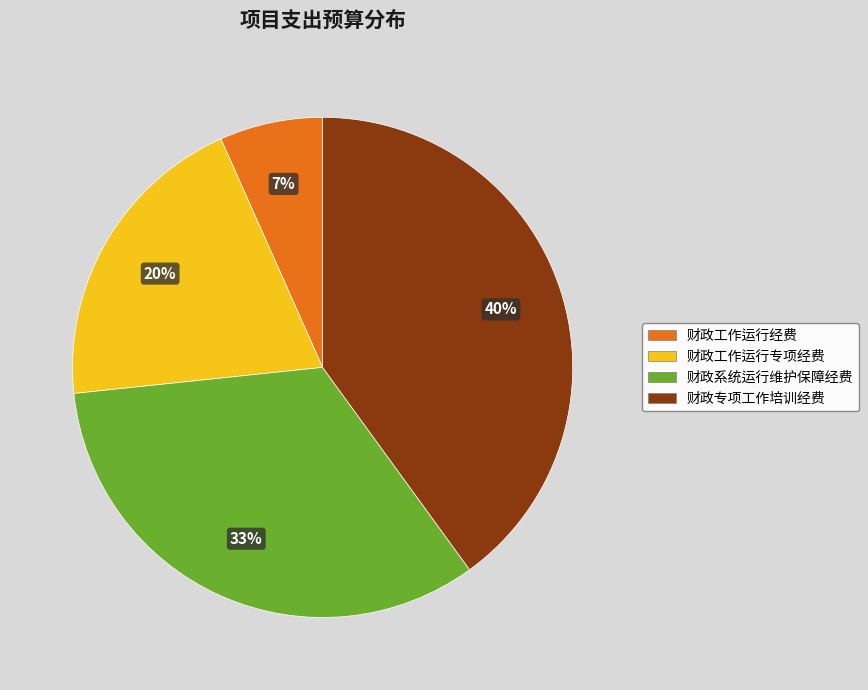

Rank the categories by value from lowest to highest.

财政工作运行经费, 财政工作运行专项经费, 财政系统运行维护保障经费, 财政专项工作培训经费